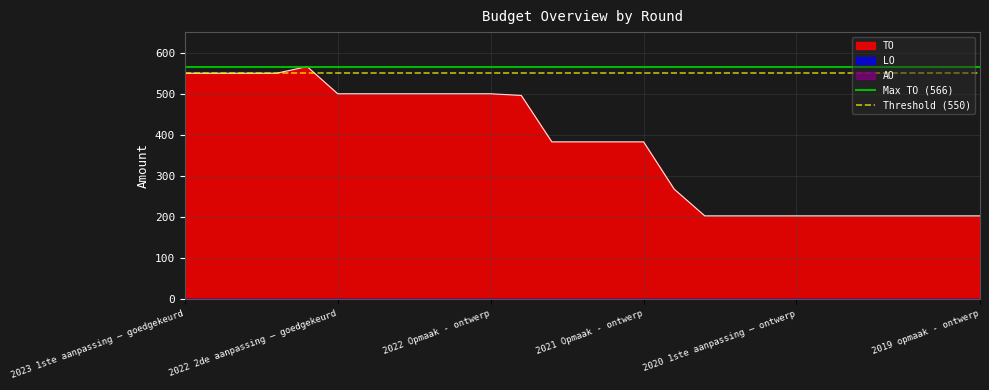

What is the highest value of the TO series?

566